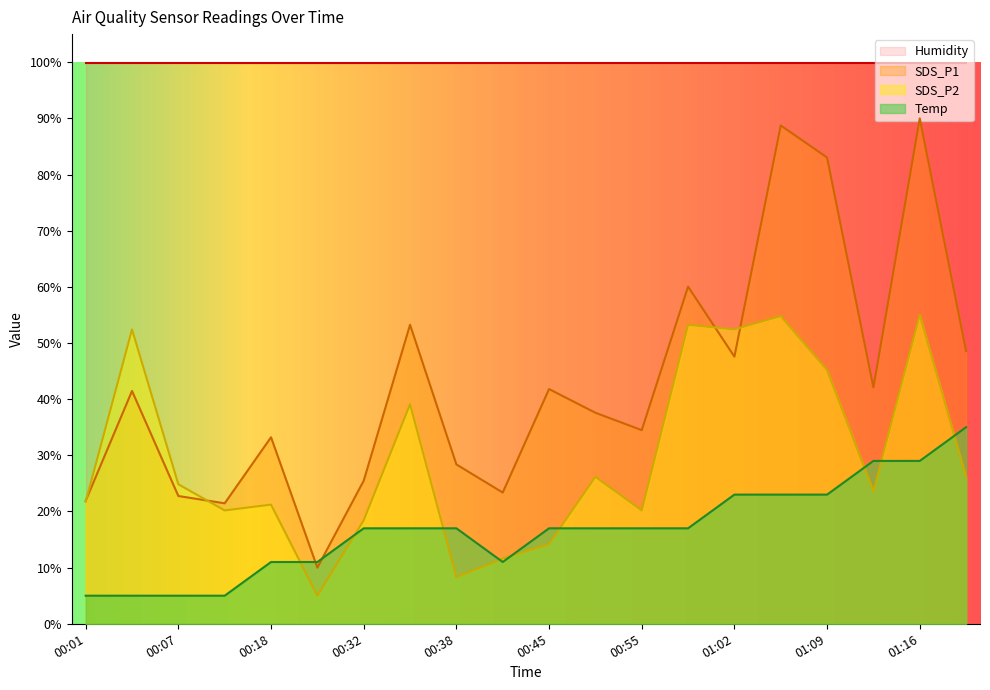

What is the label of the 8th point from the right?

00:55